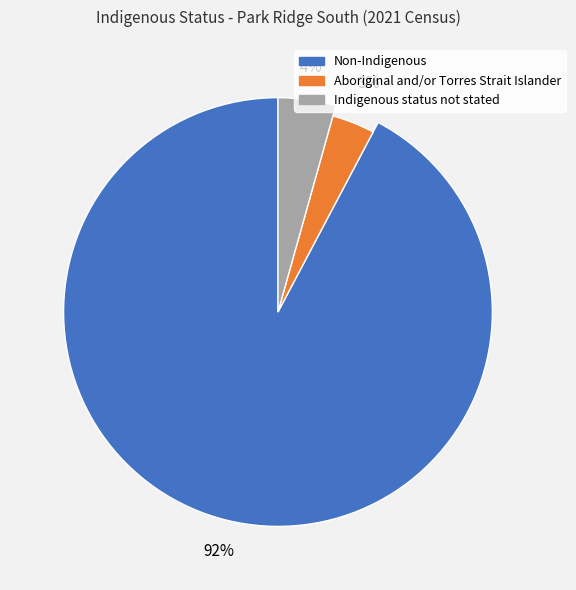

The Non-Indigenous slice represents 87% of the pie. True or false?

False